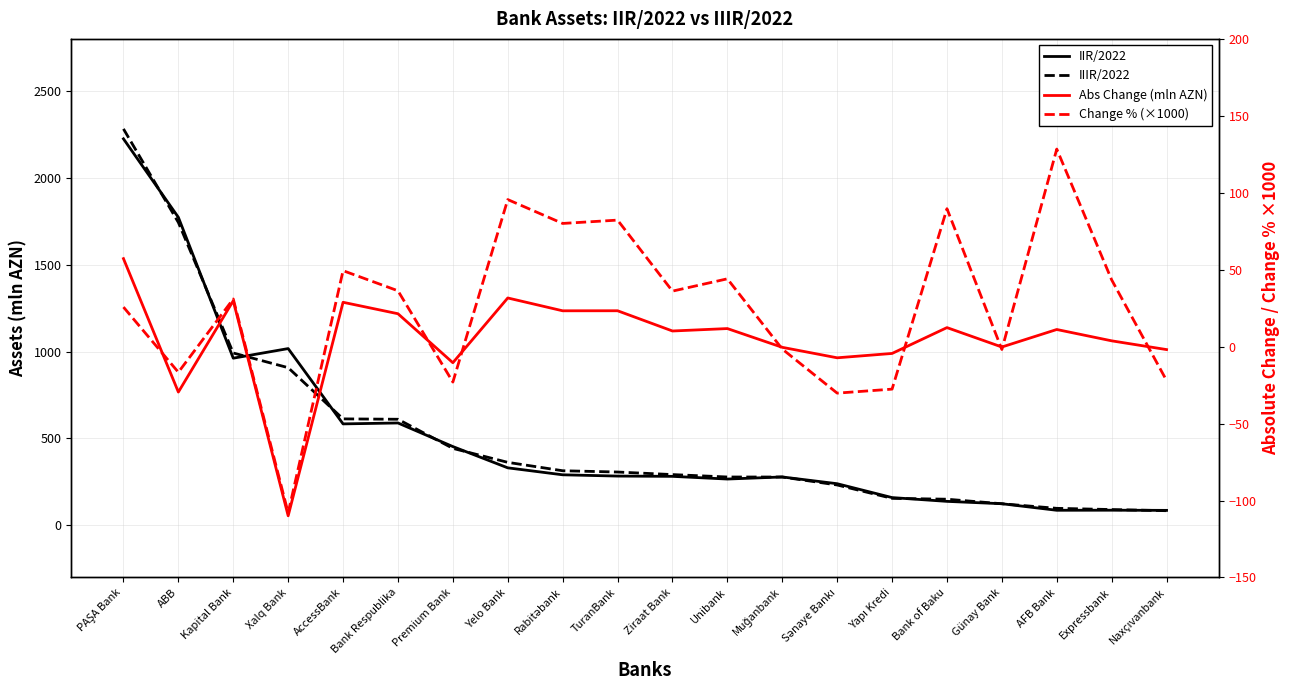

Which has a higher value, AFB Bank or Premium Bank?

Premium Bank